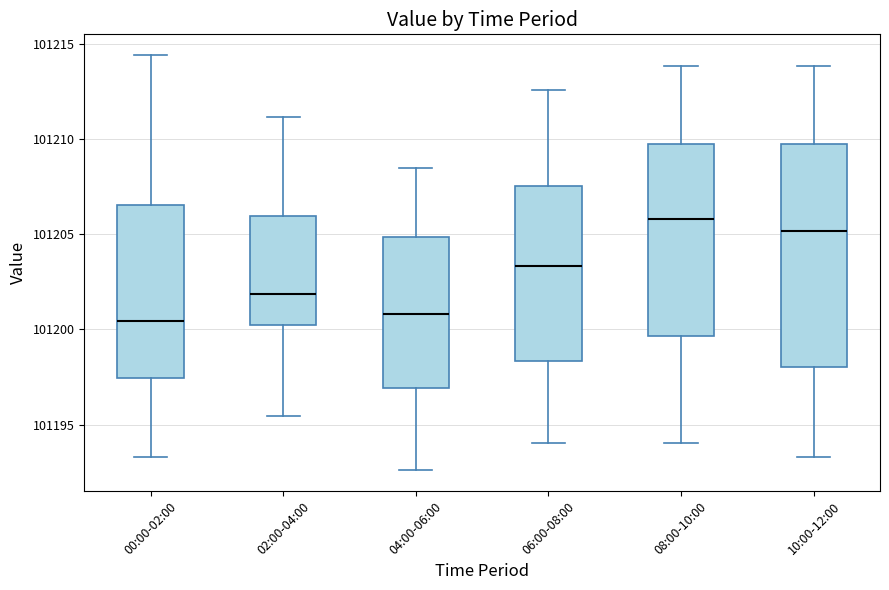

Where does the lower whisker of the box for 04:00-06:00 end on the y-axis? The values are not printed on the chart, so give them approximately, as read against the axis.

101192.5